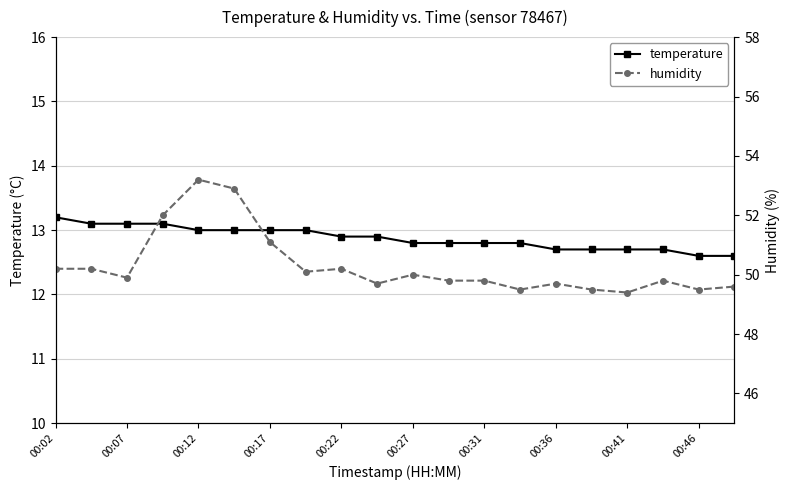

What is the average value of the temperature series?

12.9